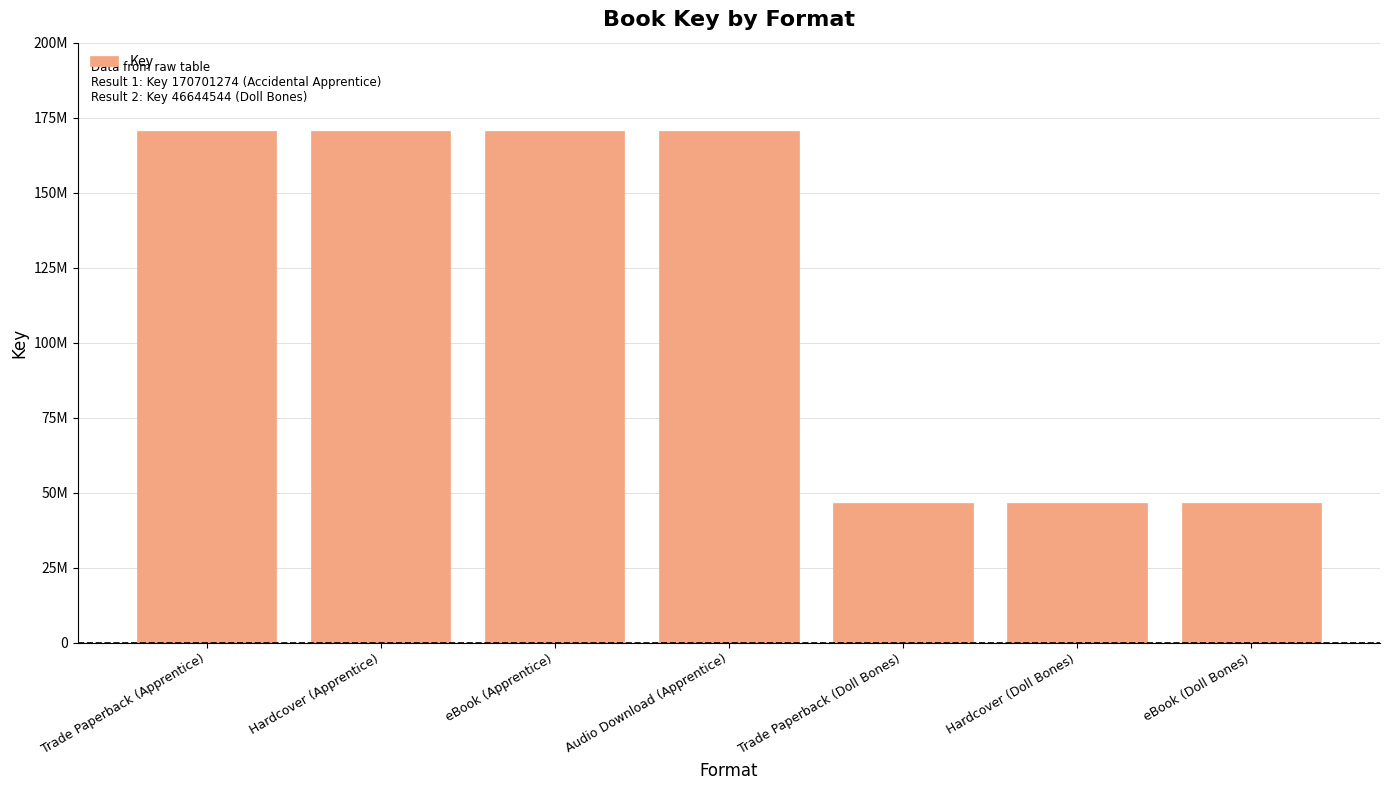

Does the chart contain stacked bars?

No